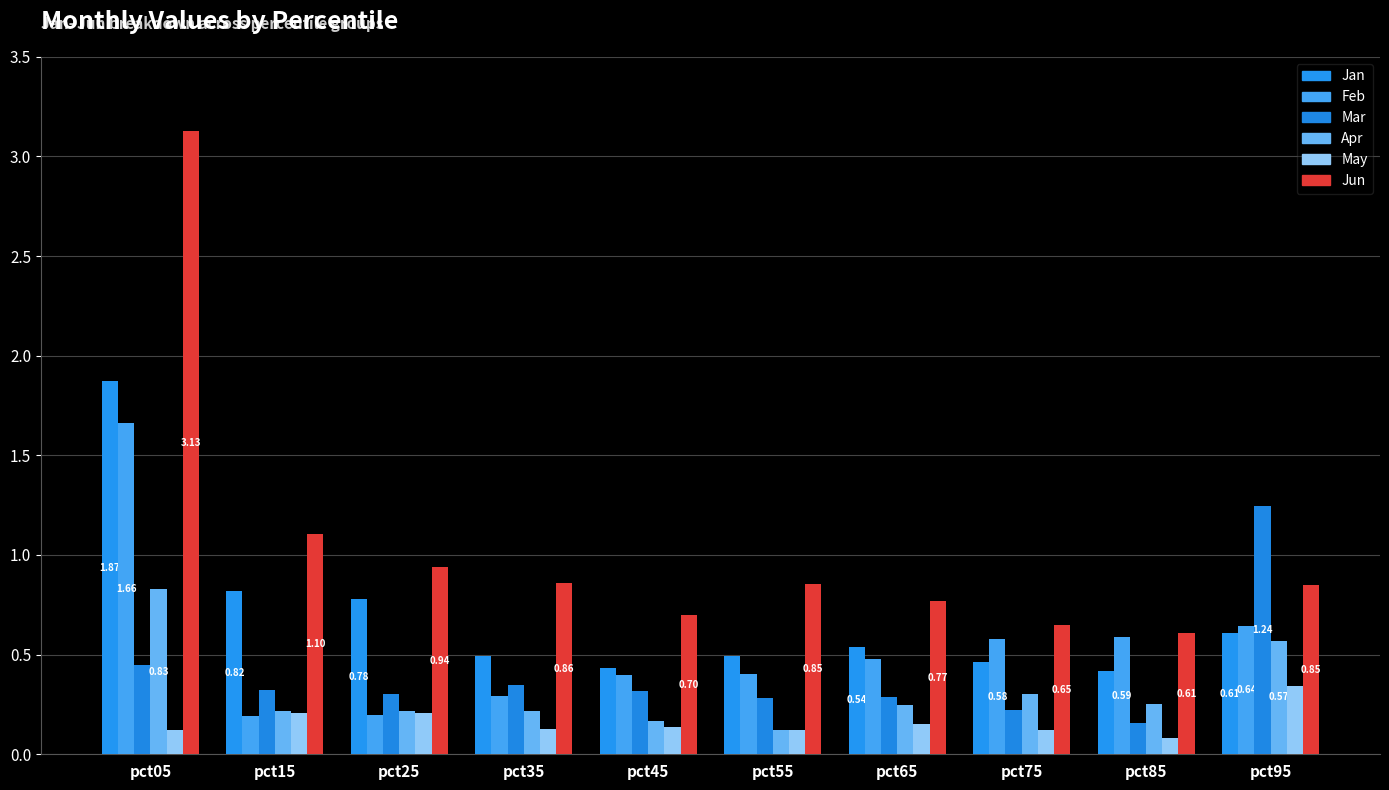

At how many categories does at least one series exceed 0?

10